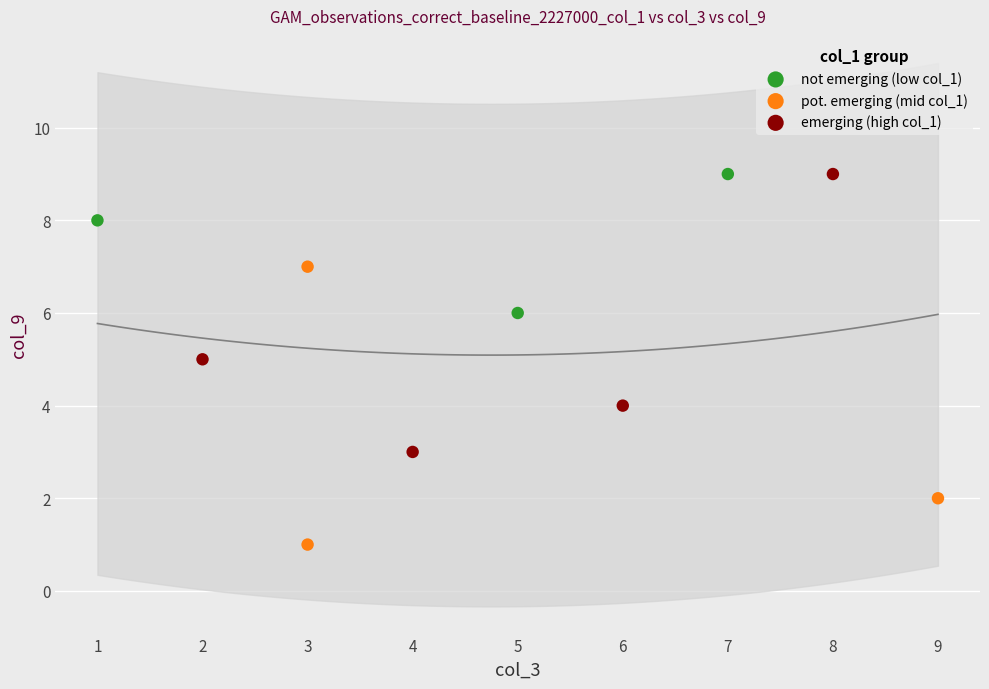

Which series reaches the minimum Y coordinate?

pot. emerging (mid col_1)